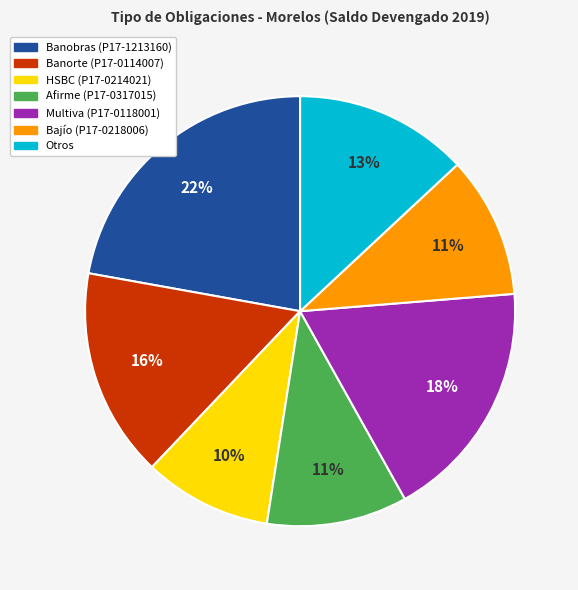

What is the ratio of the value at Bajío (P17-0218006) to the value at HSBC (P17-0214021)?

1.1